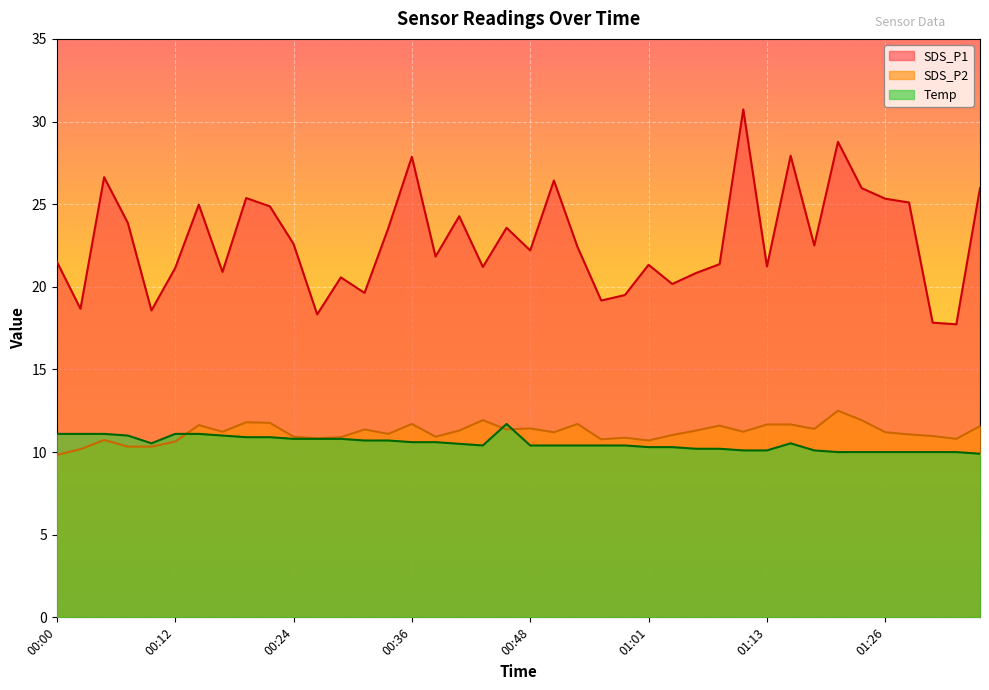

At which label does SDS_P2 first exceed 11?

00:14